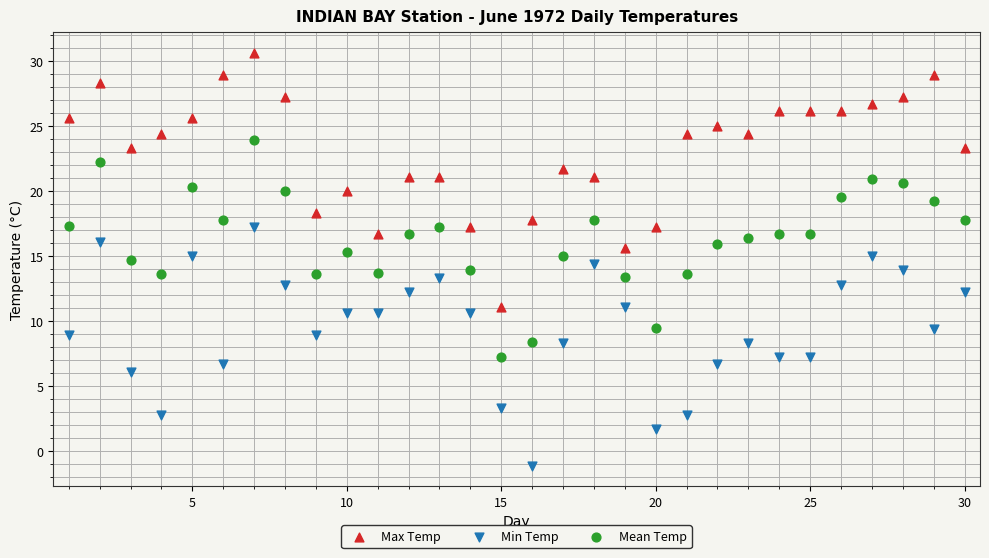

What are all the series names shown in the legend?

Max Temp, Min Temp, Mean Temp